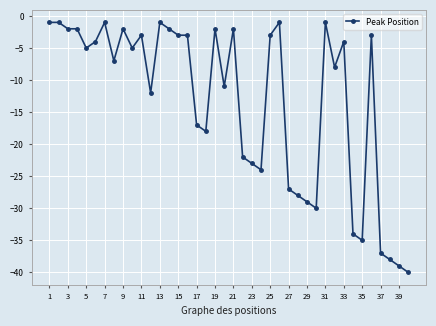

What is the value of the 26th point from the left?

-1